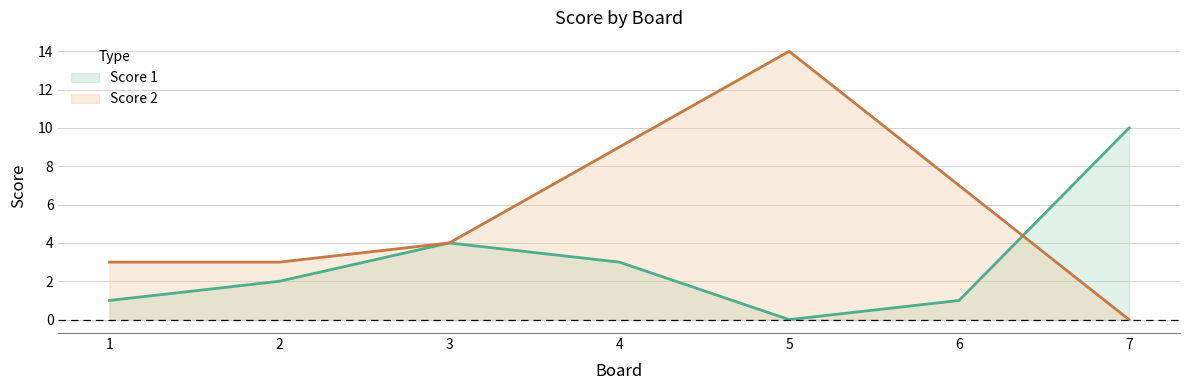

What is the difference between the maximum and second lowest values in the Score 2 series?

11